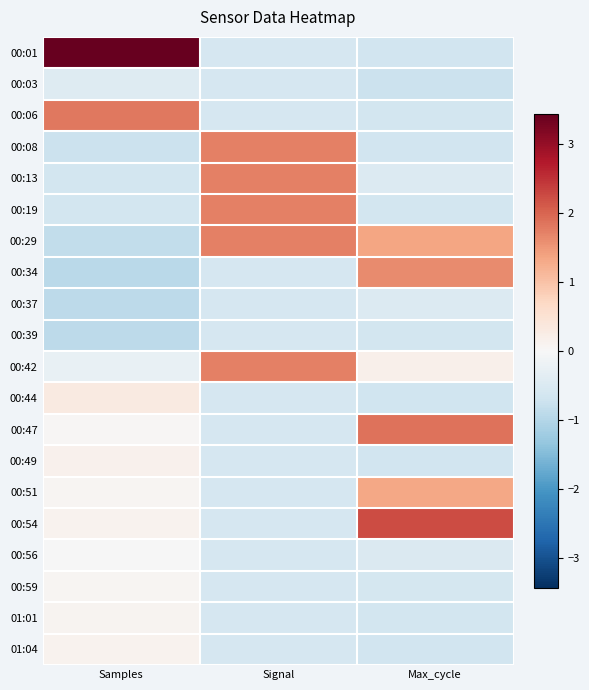

Which has a higher value, Samples or Signal?

Samples